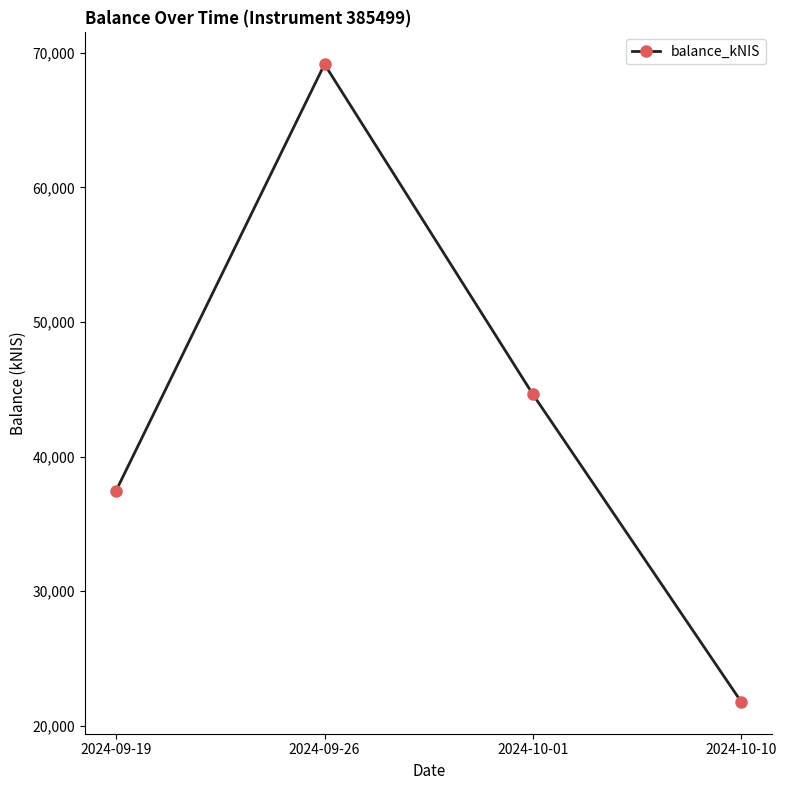

The chart shows a value of 69145.6 at 2024-09-26. True or false?

True